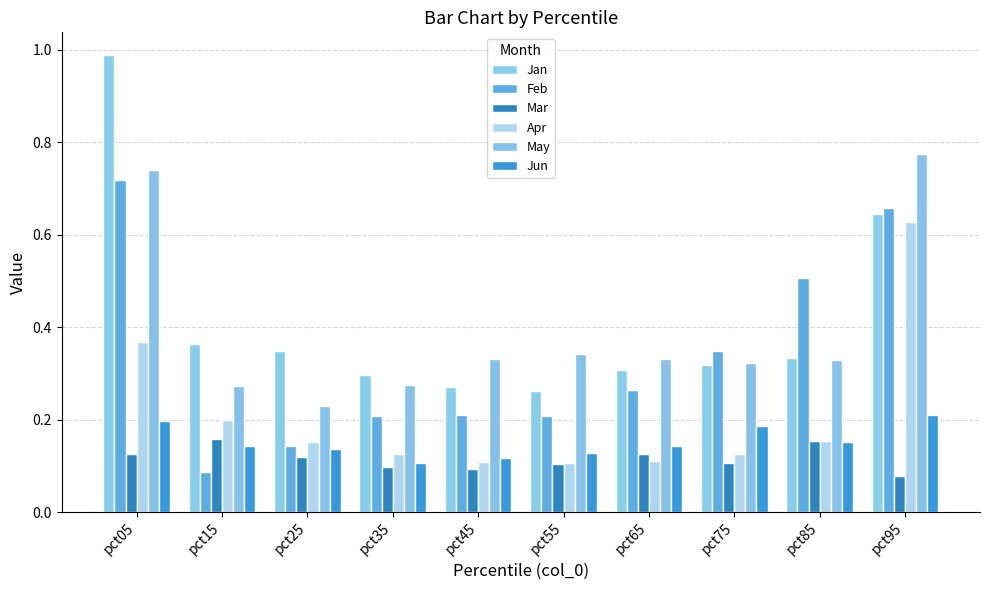

What is the value of the Apr bar at the 7th from the left?

0.1